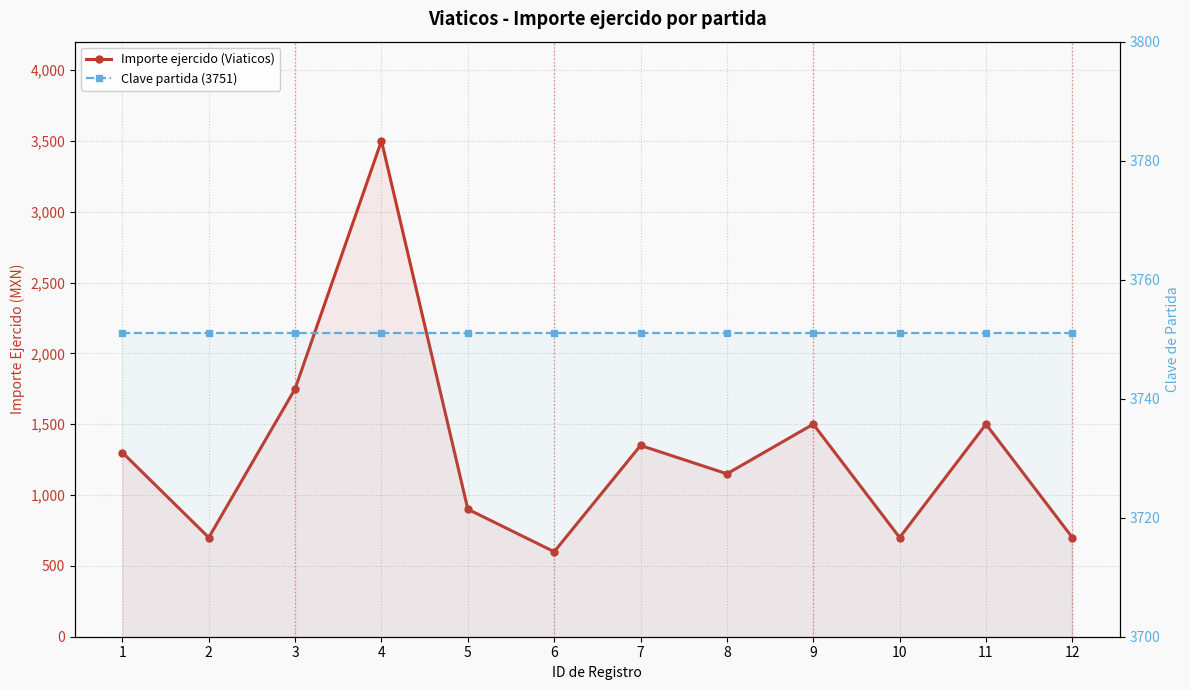

True or false: Clave partida (3751) and Importe ejercido (Viaticos) intersect in this chart.

False